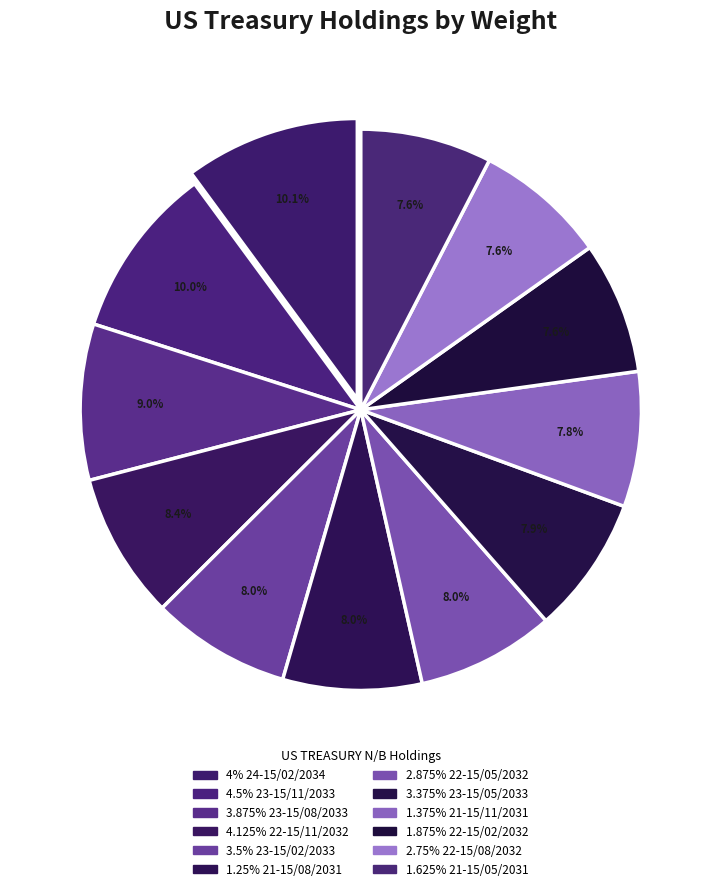

What is the largest slice in the pie chart?

4% 24-15/02/2034